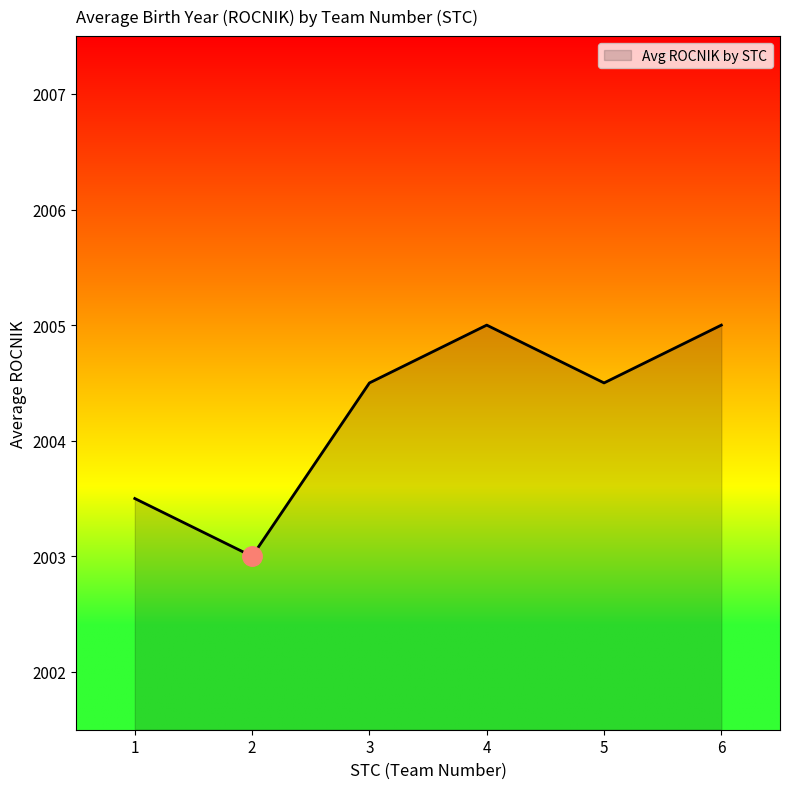

What is the smallest value displayed?

2003.0